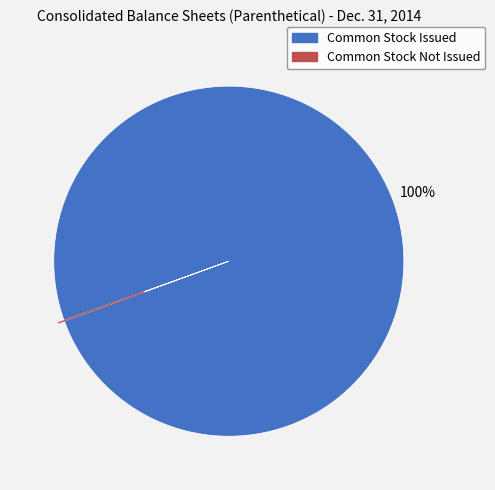

To the nearest percent, what is the difference between the largest and smallest slice percentages?

100%